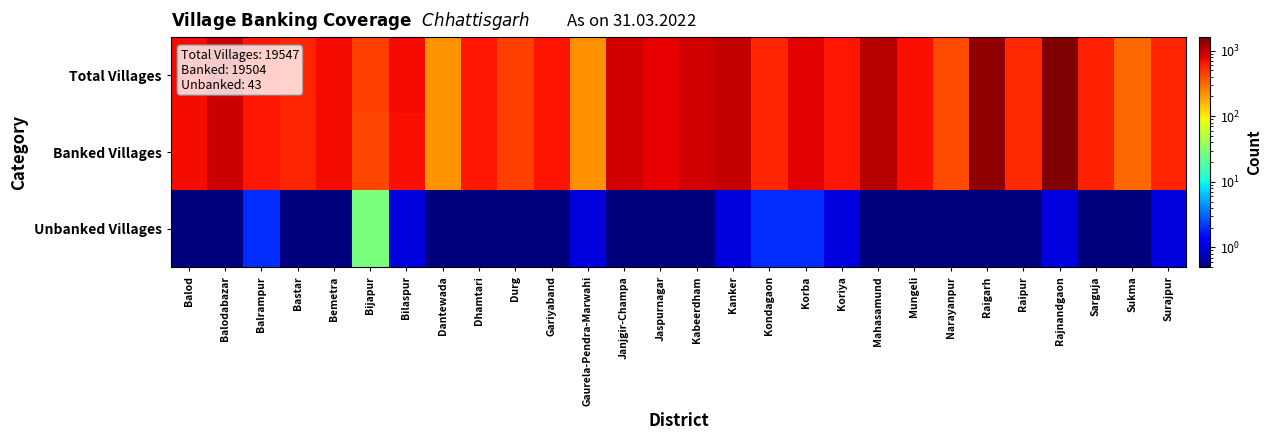

Which has a higher value, Bijapur or Jaspurnagar?

Jaspurnagar